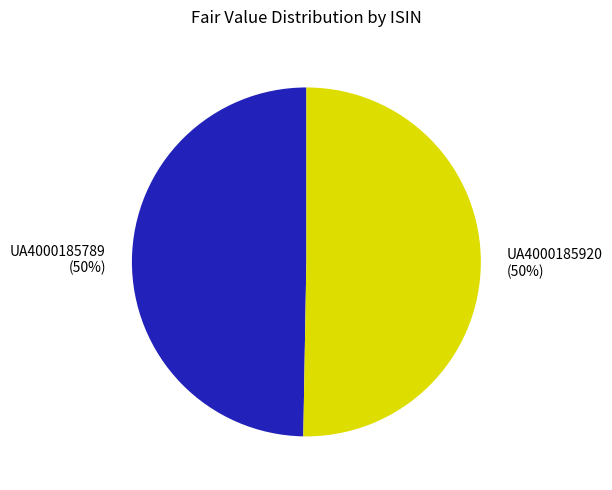

Do UA4000185920 and UA4000185789 together represent more than half of the pie?

Yes